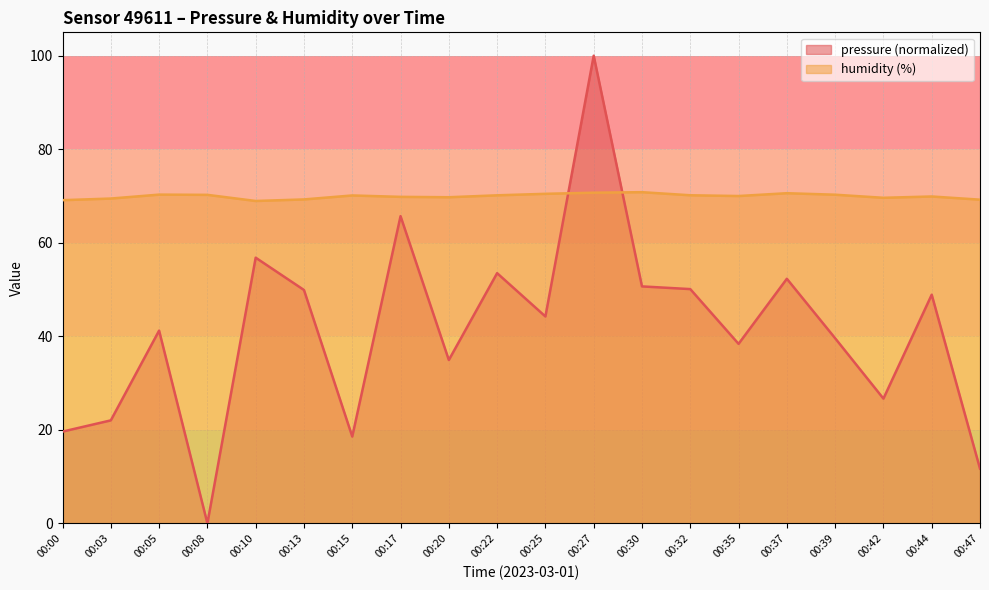

Reading left to right, extract all data points from this chart.

pressure: 00:00=19.6	00:03=22.0	00:05=41.2	00:08=0.0	00:10=56.8	00:13=49.9	00:15=18.6	00:17=65.7	00:20=34.9	00:22=53.5	00:25=44.2	00:27=100.0	00:30=50.7	00:32=50.1	00:35=38.4	00:37=52.3	00:39=39.6	00:42=26.7	00:44=48.9	00:47=11.7
humidity: 00:00=69.1	00:03=69.5	00:05=70.3	00:08=70.2	00:10=68.9	00:13=69.3	00:15=70.1	00:17=69.8	00:20=69.7	00:22=70.2	00:25=70.5	00:27=70.7	00:30=70.8	00:32=70.2	00:35=70.0	00:37=70.6	00:39=70.3	00:42=69.6	00:44=69.9	00:47=69.2